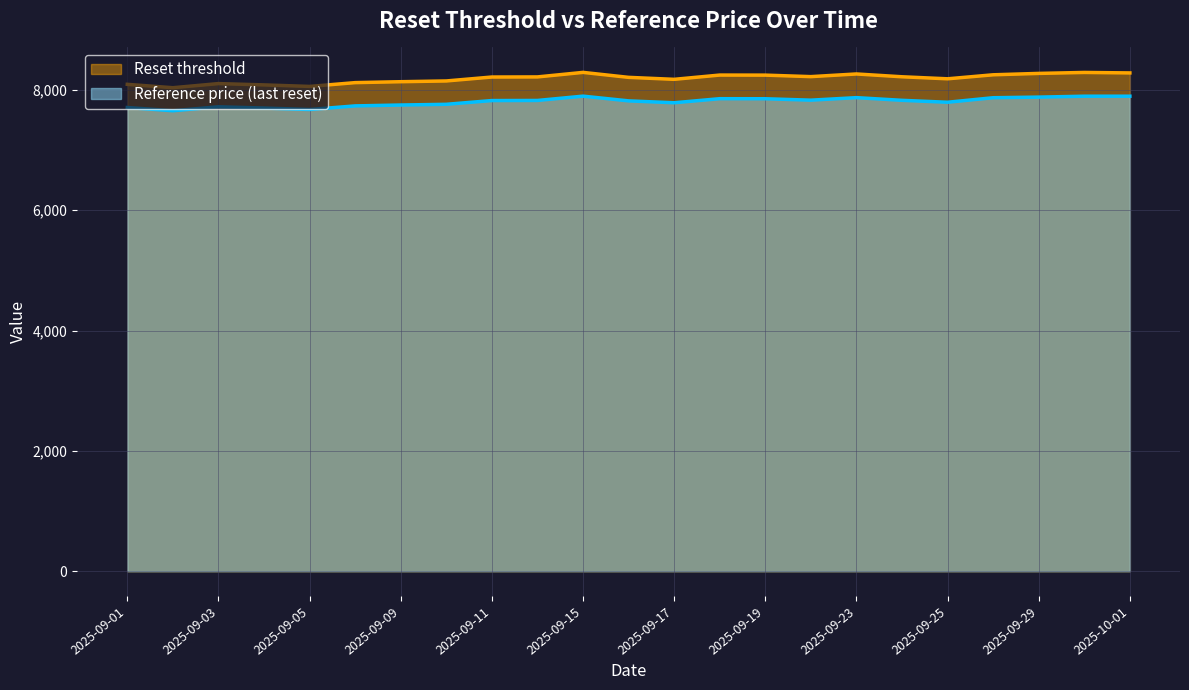

List the series in order of their overall mean, lowest first.

Reference price (last reset), Reset threshold